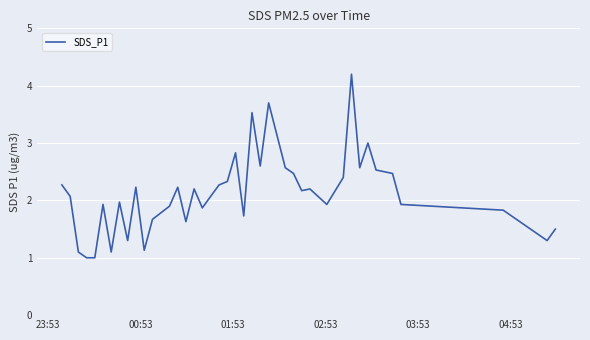

What is the difference between the second highest and second lowest values?

2.7